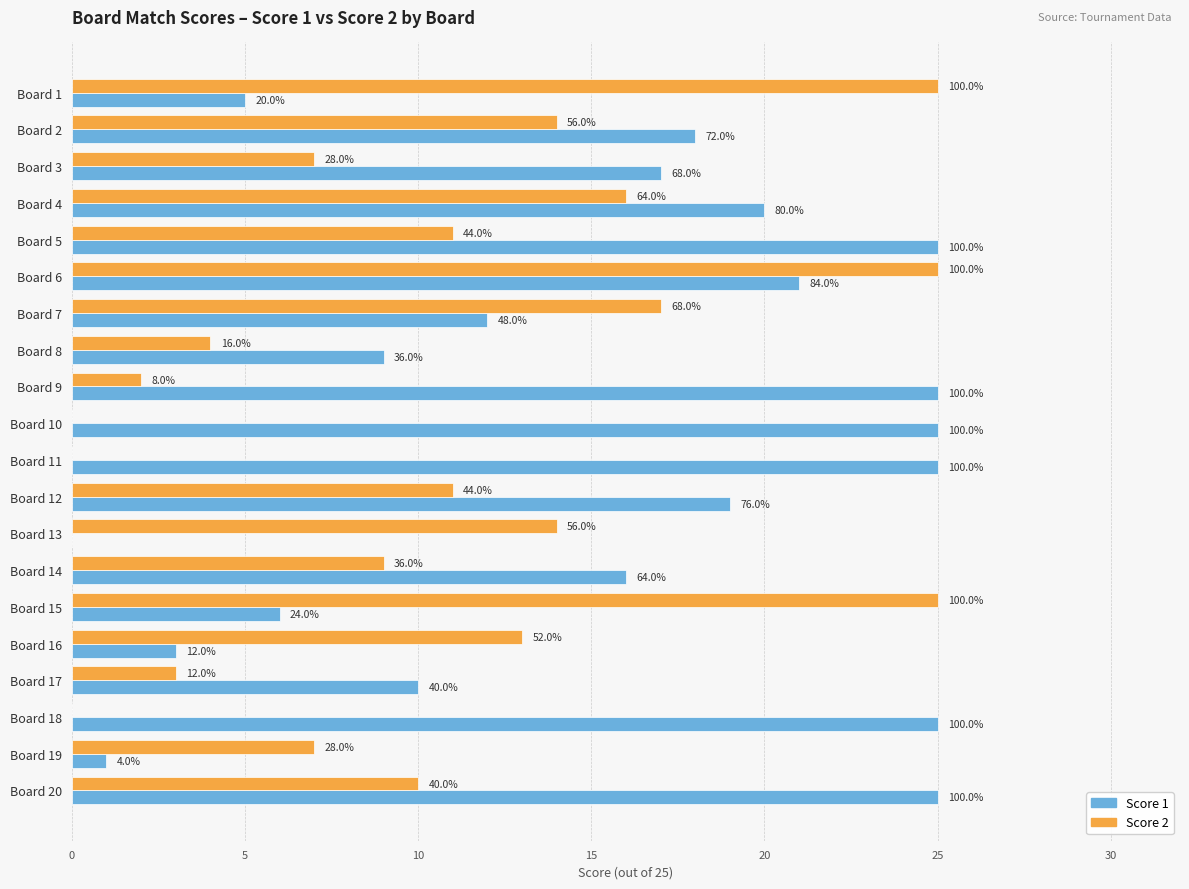

What is the average value of the Score 2 series?

11